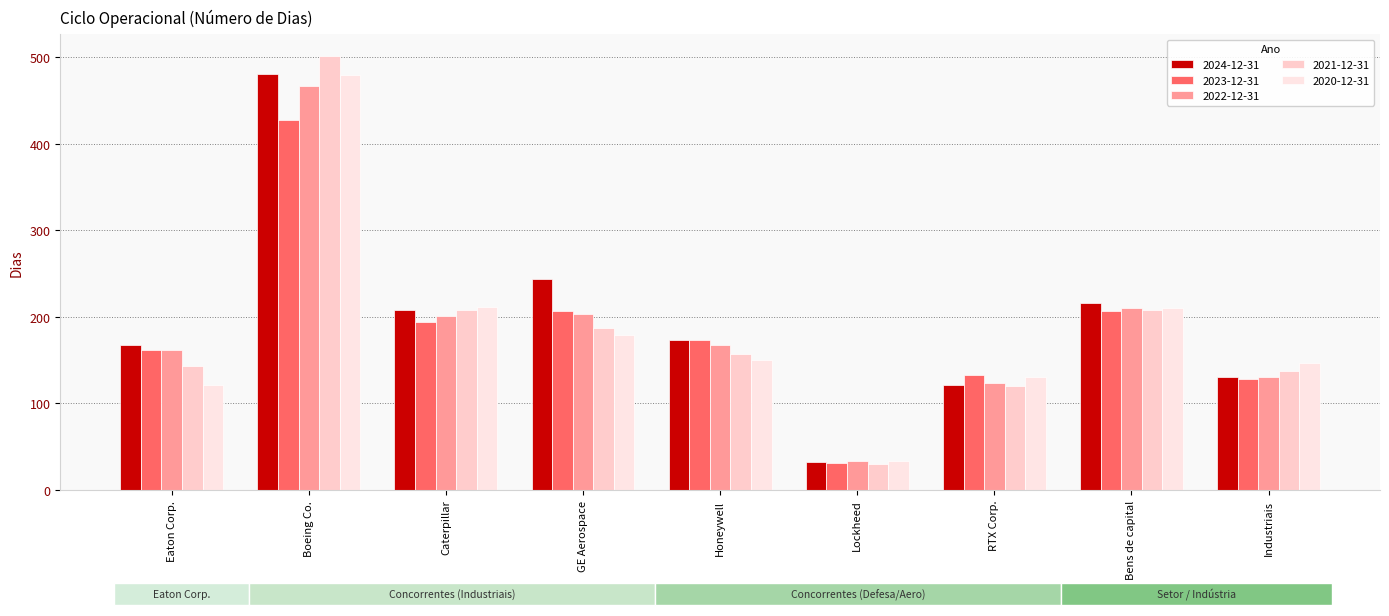

What is the label of the 6th bar from the right?

GE Aerospace